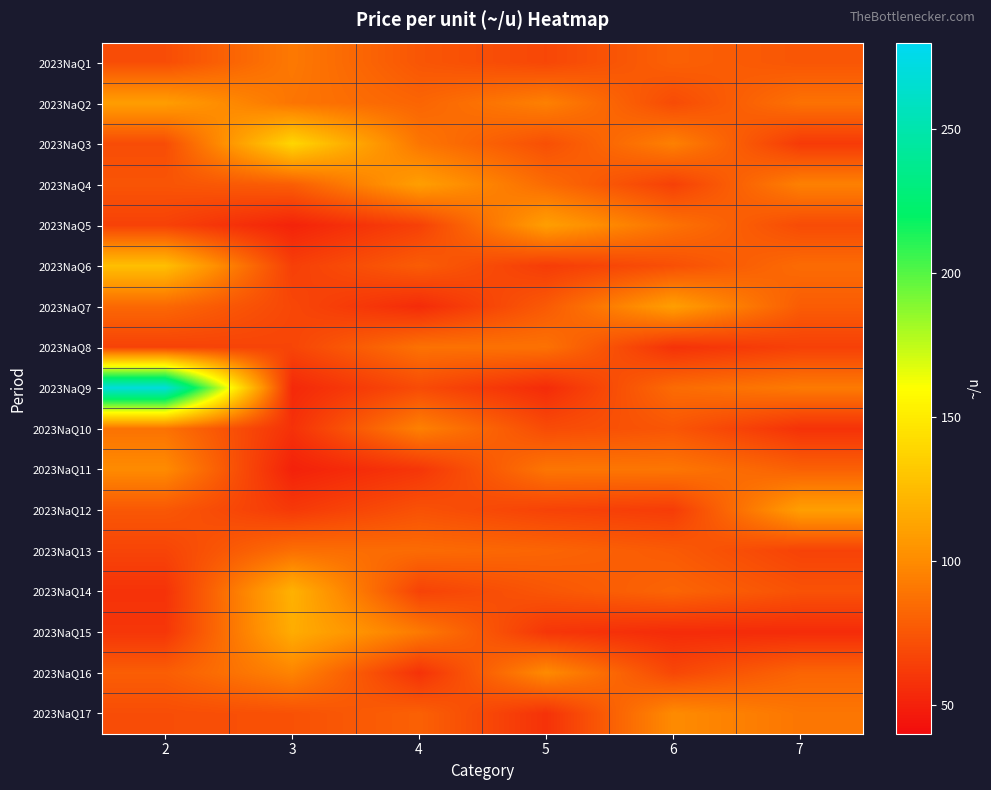

What is the total value across all series at 3?

1365.9